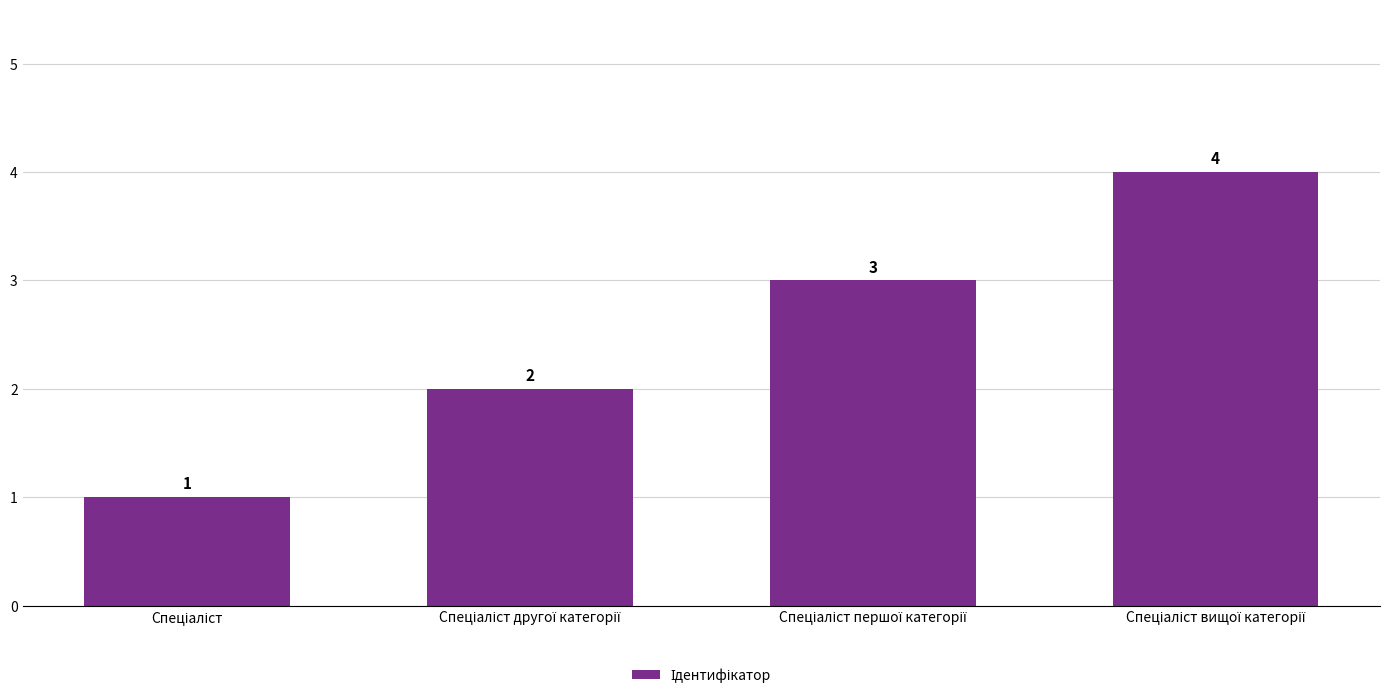

How many values are between 2 and 4?

3